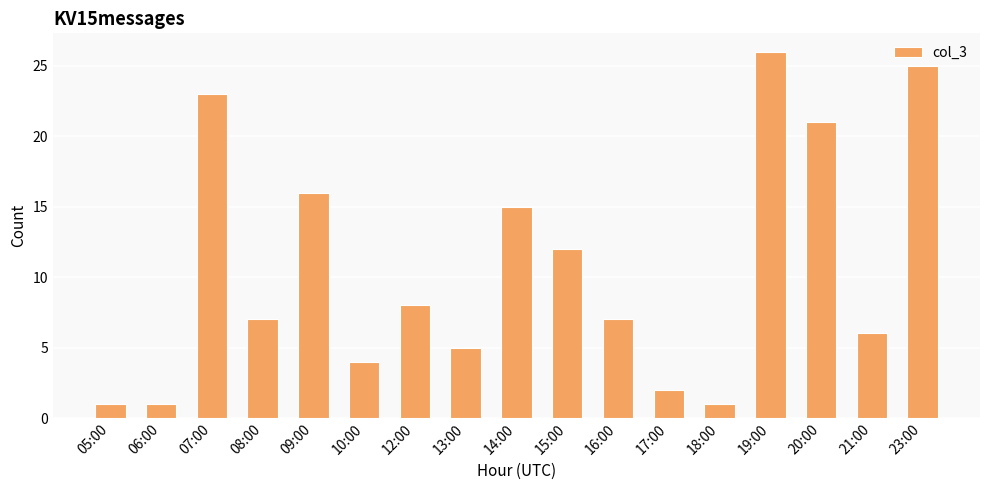

What is the change in value from 09:00 to 16:00?

-9